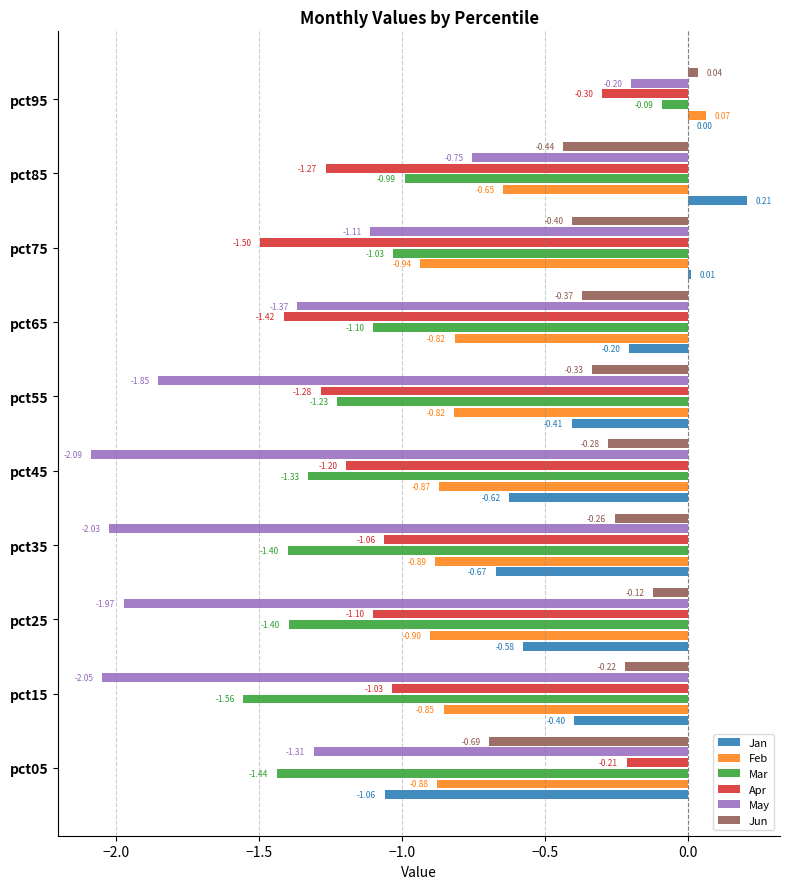

What is the sum of all Apr values?

-10.4